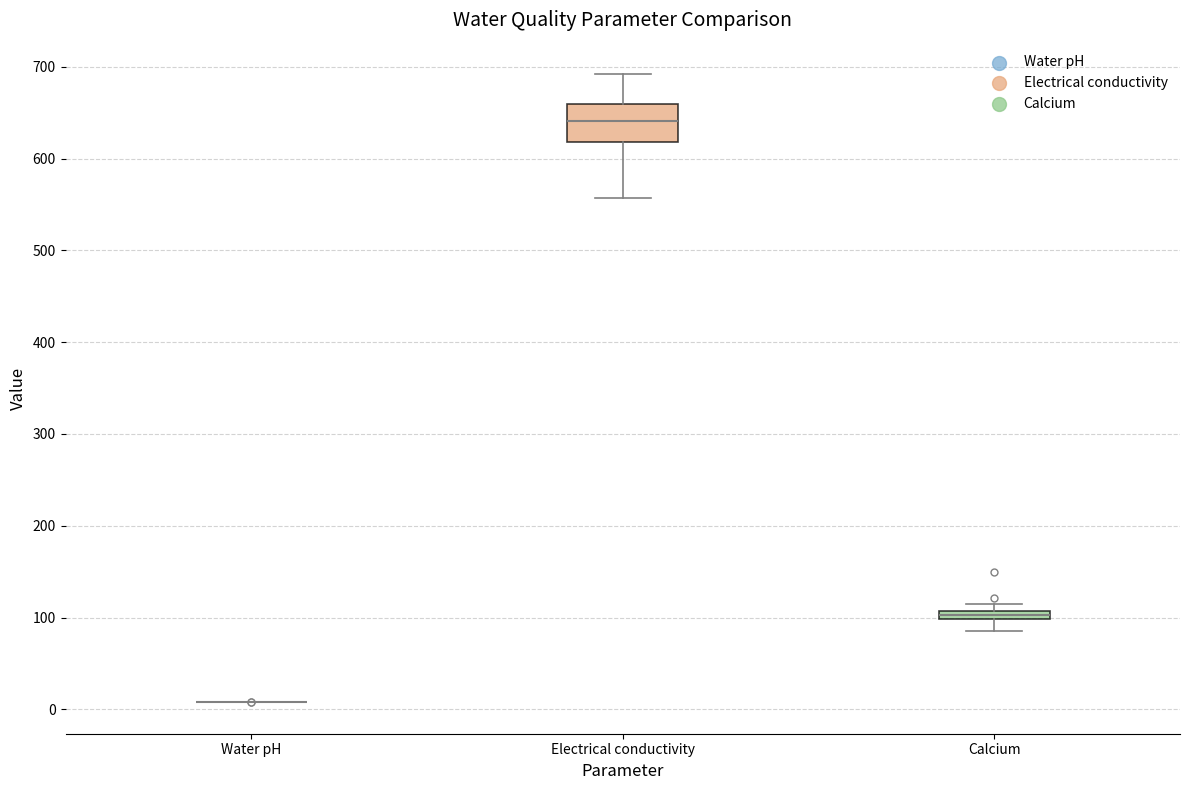

Where is the upper edge of the box for Calcium on the y-axis? The values are not printed on the chart, so give them approximately, as read against the axis.

110